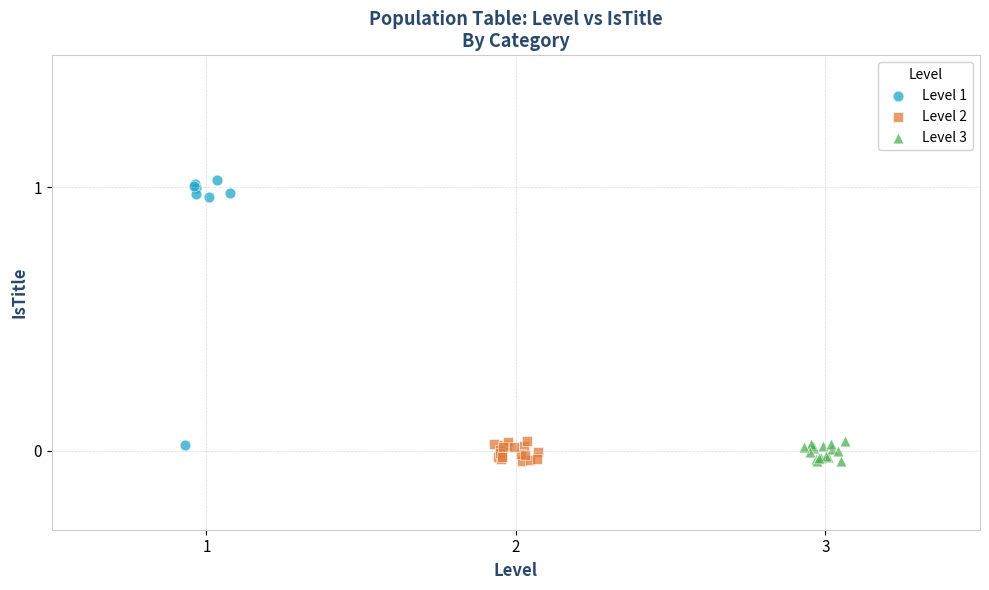

Which series has the largest Y range (max minus min)?

Level 1